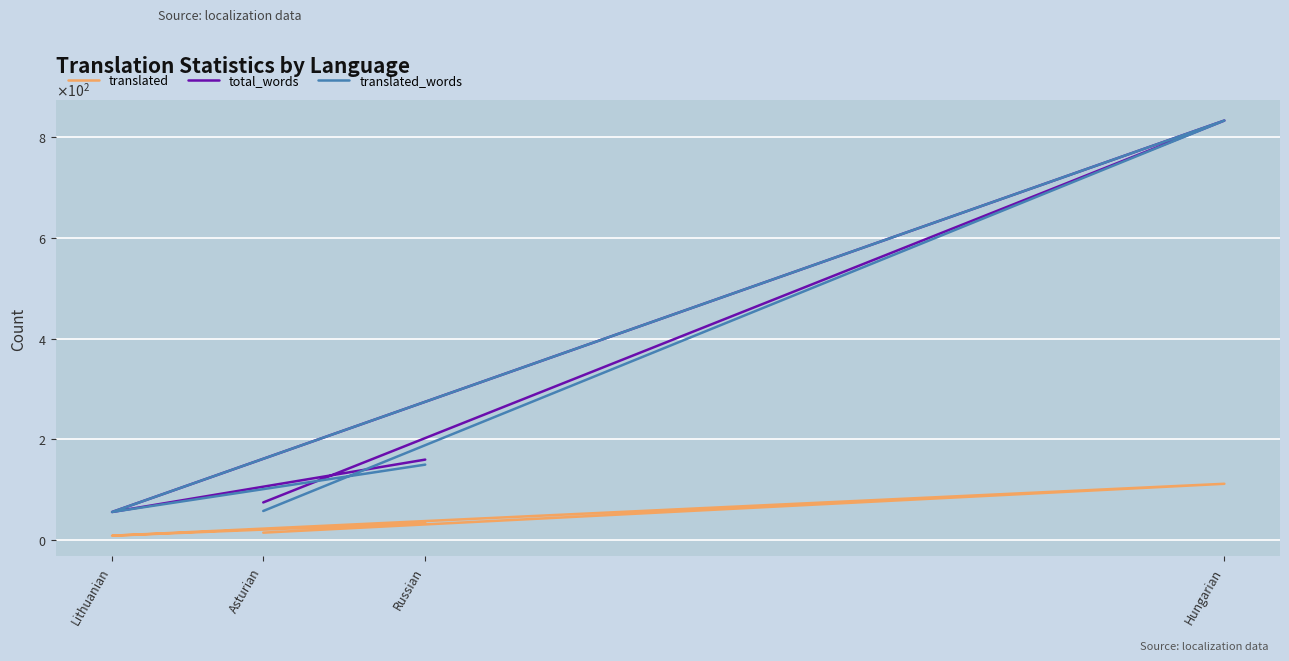

At which category is the sum across all series the highest?

Hungarian